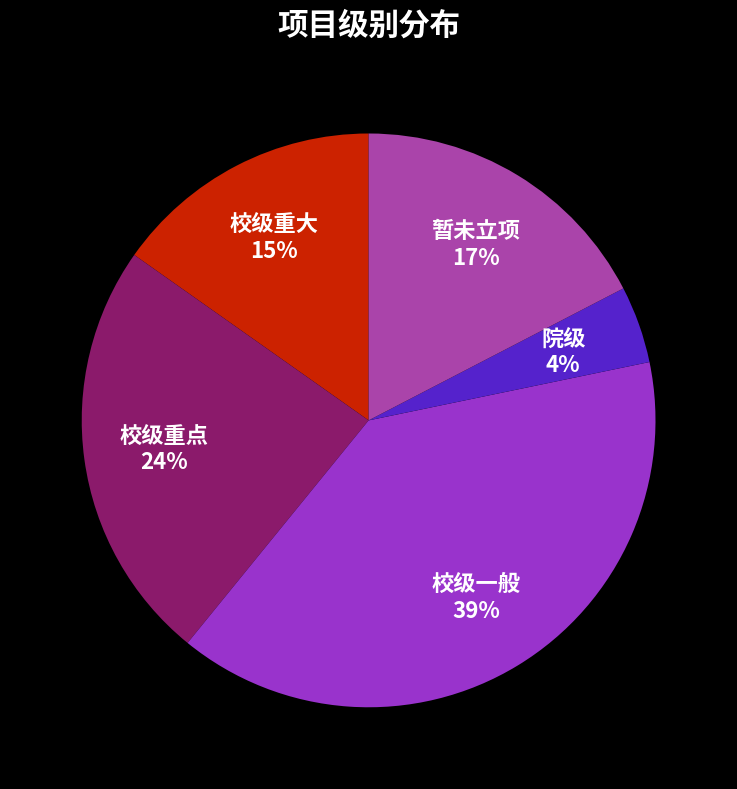

How many slices are in this pie chart?

5